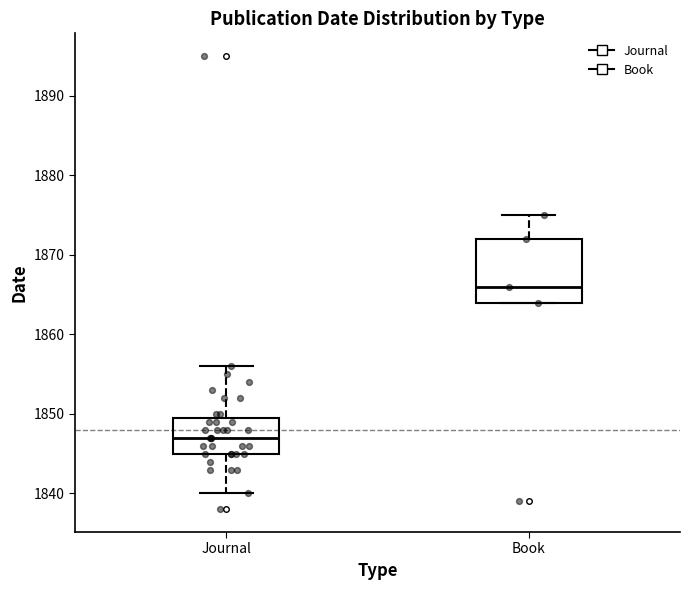

Comparing the boxes themselves (not the whiskers), which one is the tallest?

Book